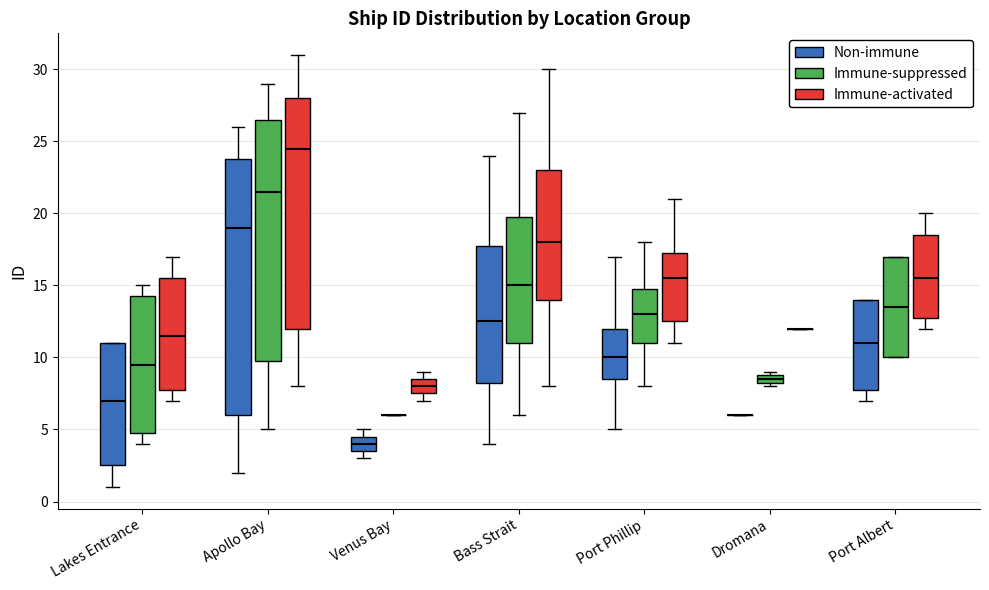

Where does the median line of the box for Apollo Bay (Non-immune) sit on the y-axis? The values are not printed on the chart, so give them approximately, as read against the axis.

19.0